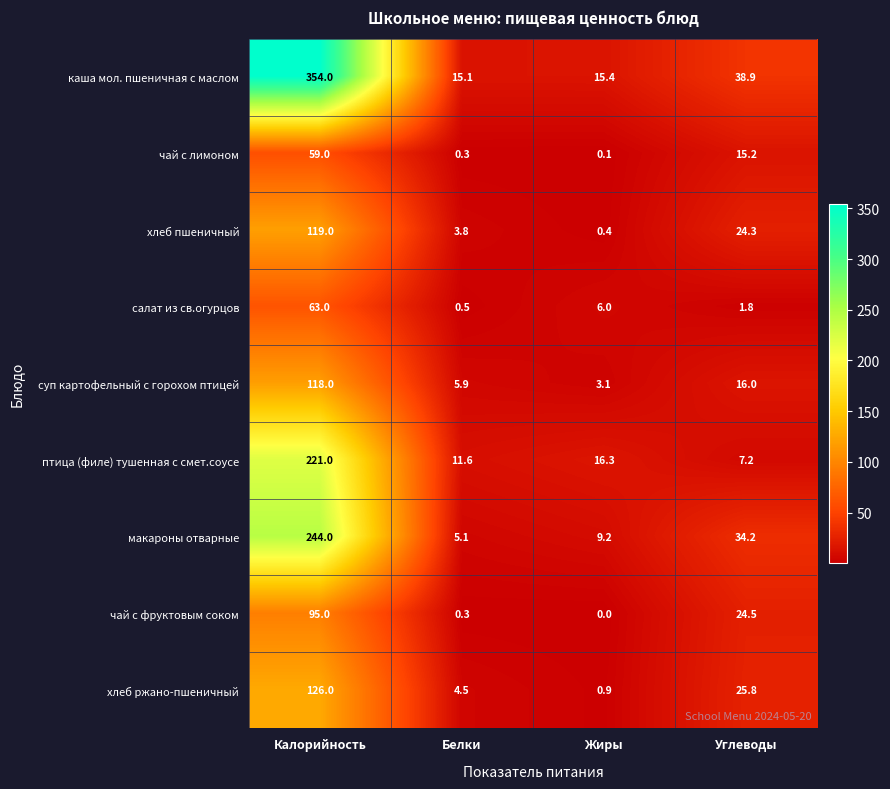

Is it true that хлеб пшеничный equals 0.4 at Жиры?

True